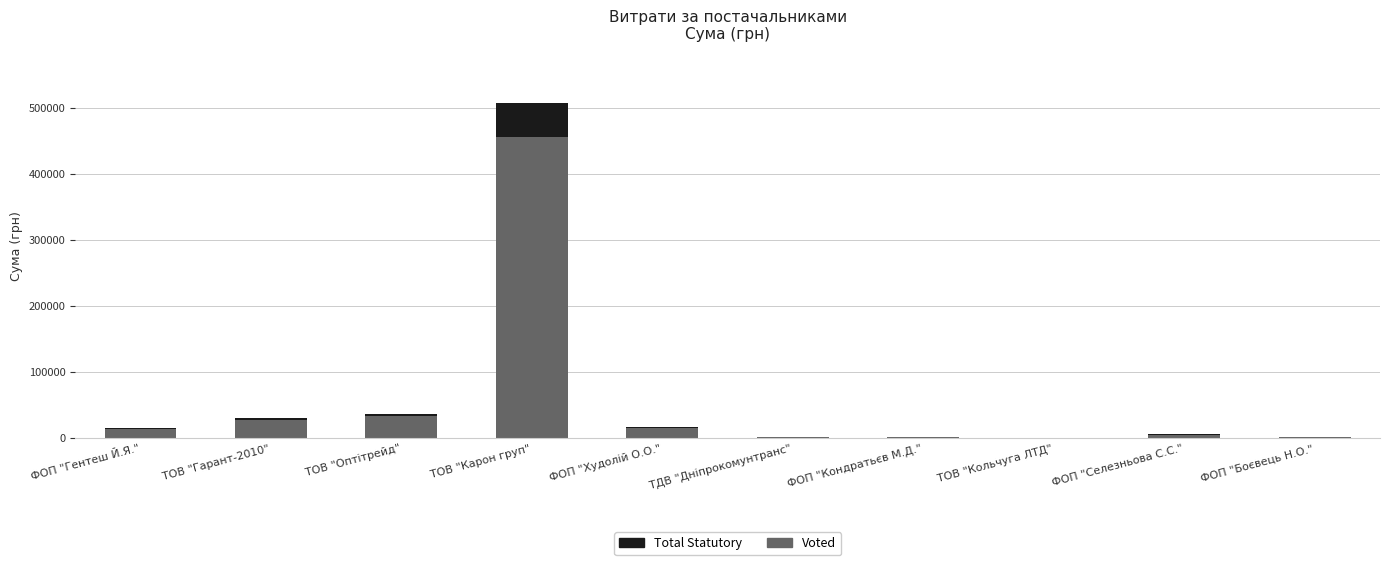

At which category is the sum across all series the highest?

ТОВ "Карон груп"